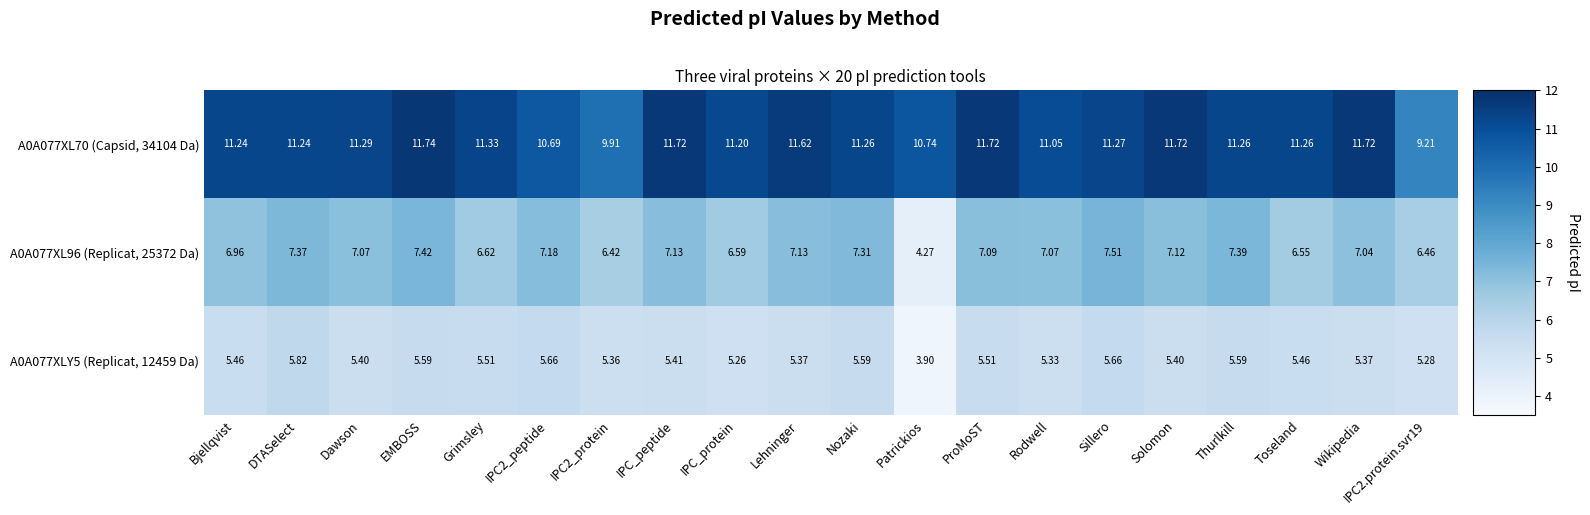

Is the value of A0A077XL70 (Capsid, 34104 Da) at Thurlkill greater than the value of A0A077XL96 (Replicat, 25372 Da) at Thurlkill?

Yes